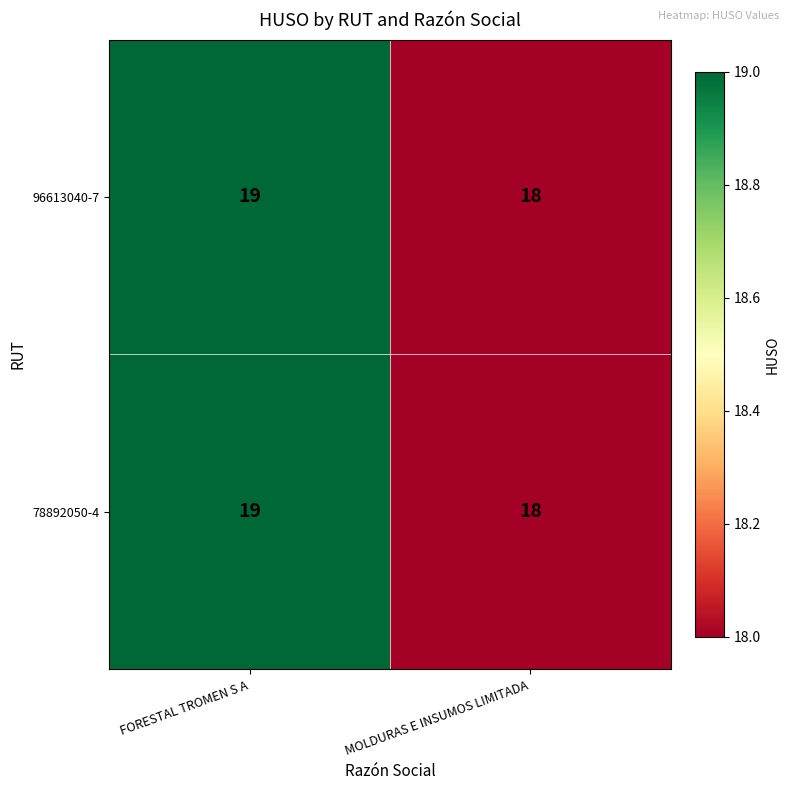

What is the approximate value of 78892050-4 at FORESTAL TROMEN S A?

19